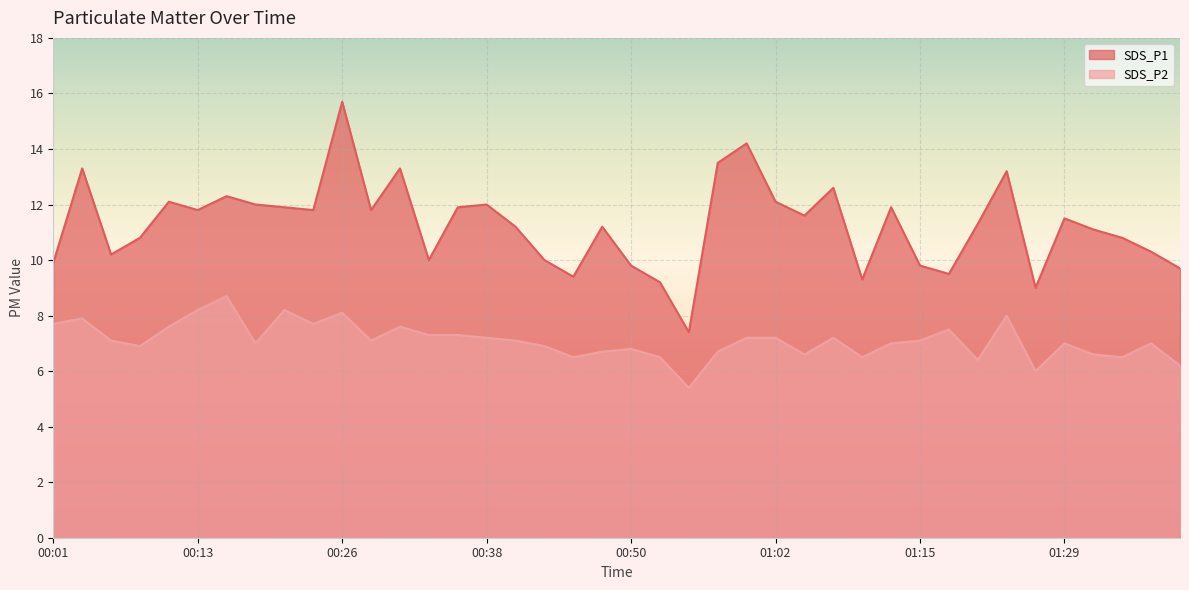

Which series has the largest total across all categories?

SDS_P1